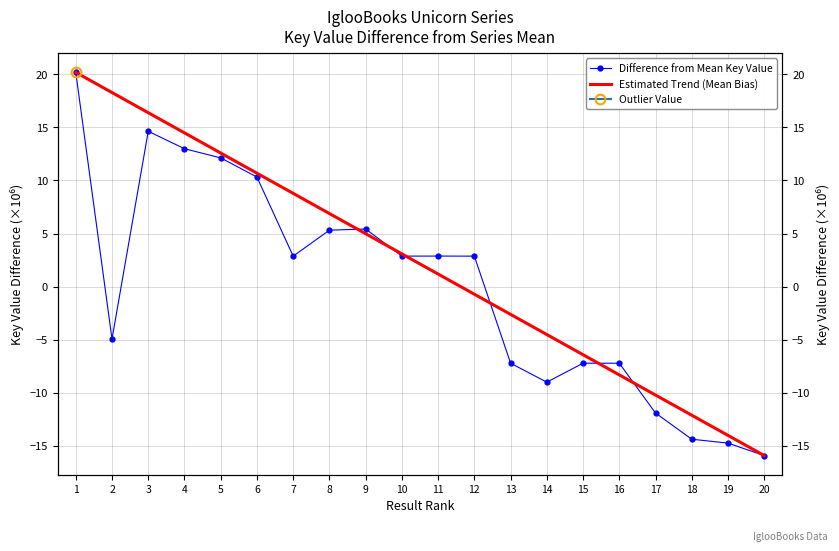

What is the difference between the highest and lowest values at 8?

1.6